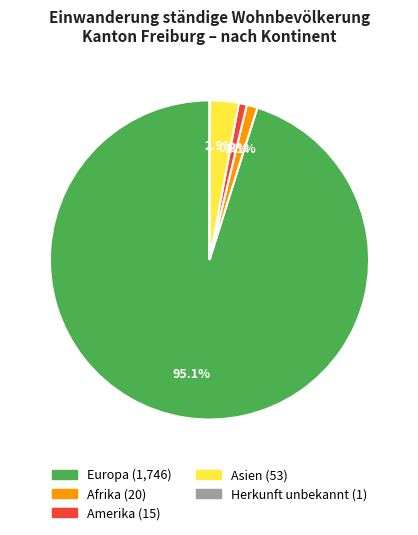

Is there any slice that represents more than half of the pie?

Yes